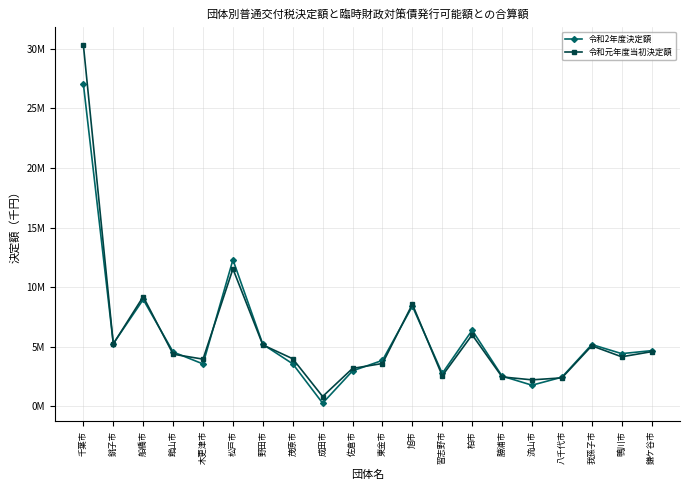

The 令和2年度決定額 series shows 1911864 at 鎌ケ谷市. True or false?

False